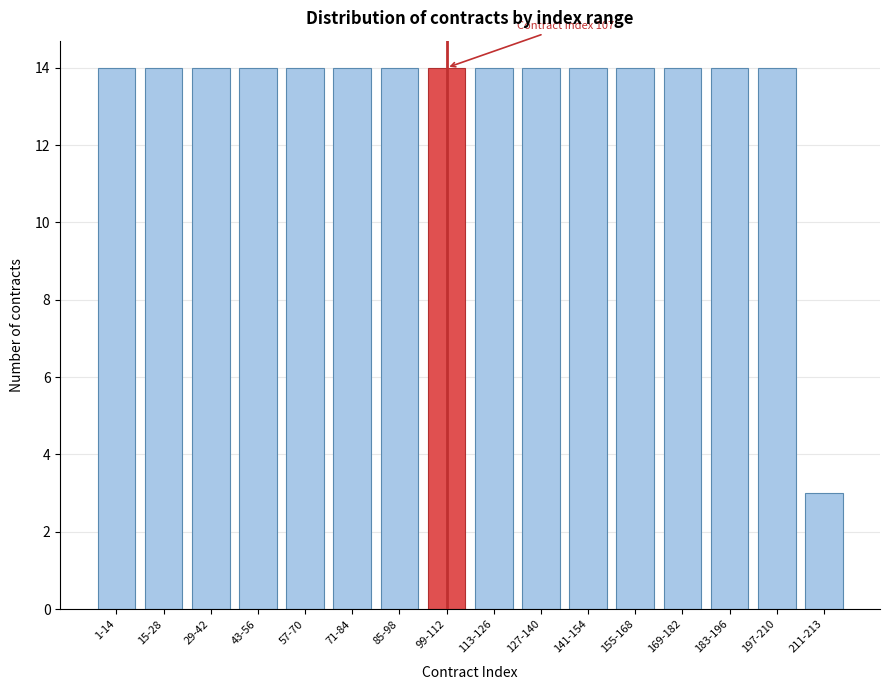

Reading left to right, transcribe all the data shown in this chart.

14	14	14	14	14	14	14	14	14	14	14	14	14	14	14	3